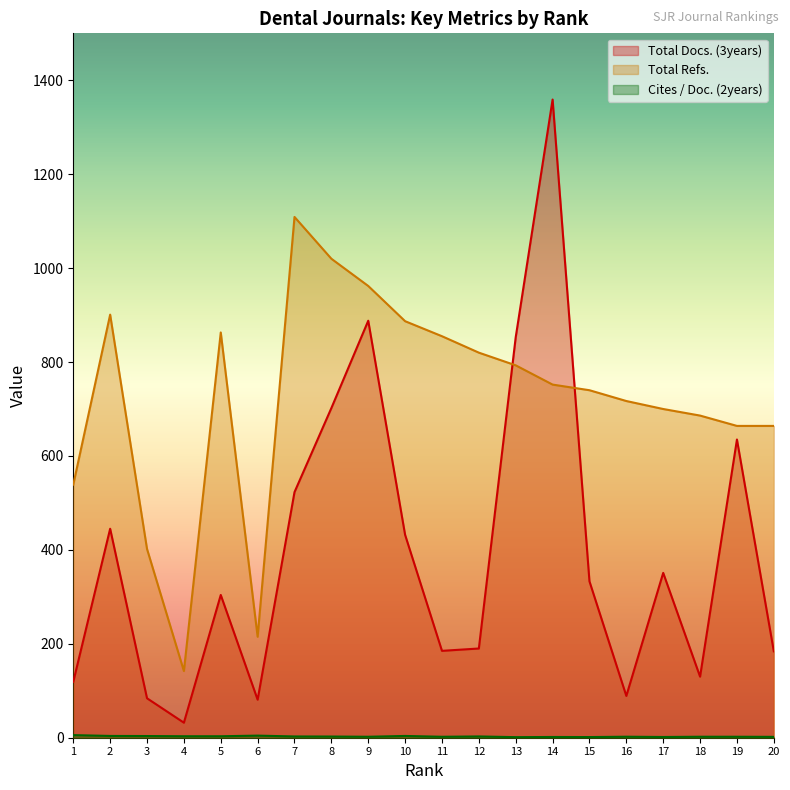

True or false: Cites / Doc. (2years) and Total Docs. (3years) cross at least once.

False